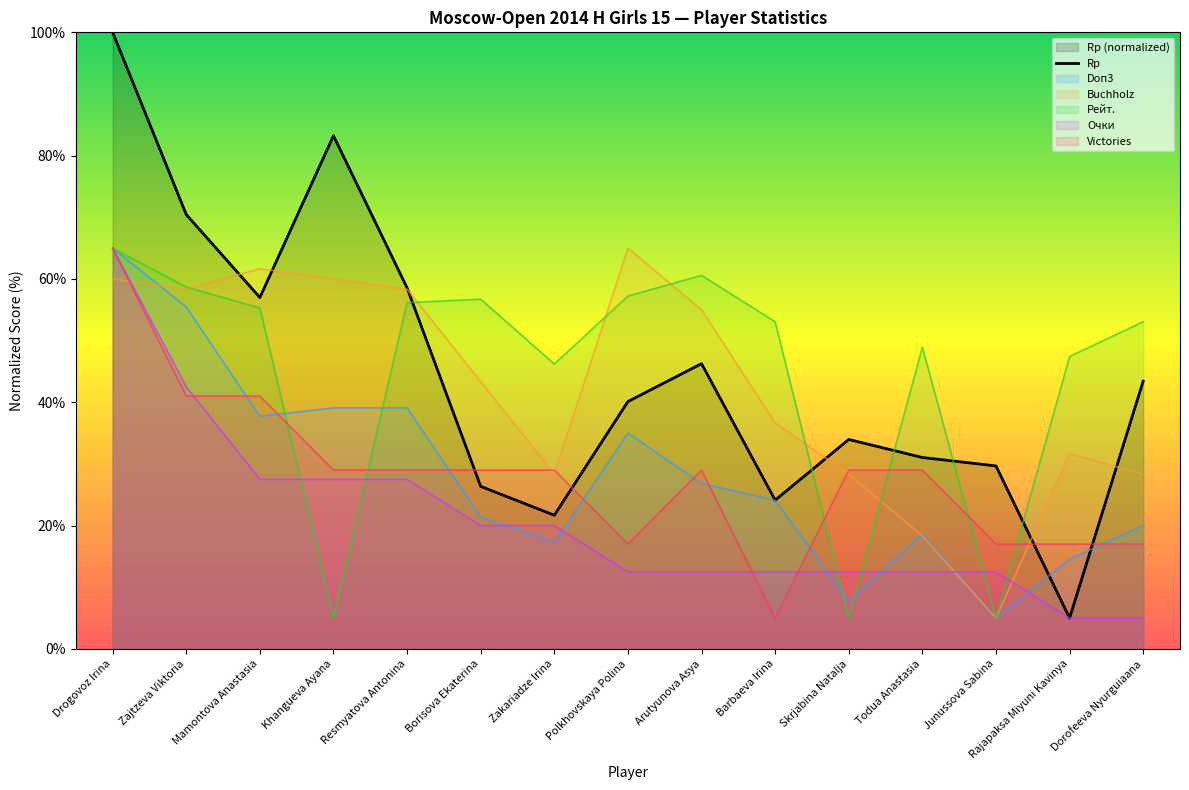

What is the difference between the values at Mamontova Anastasia and Arutyunova Asya?

10.7